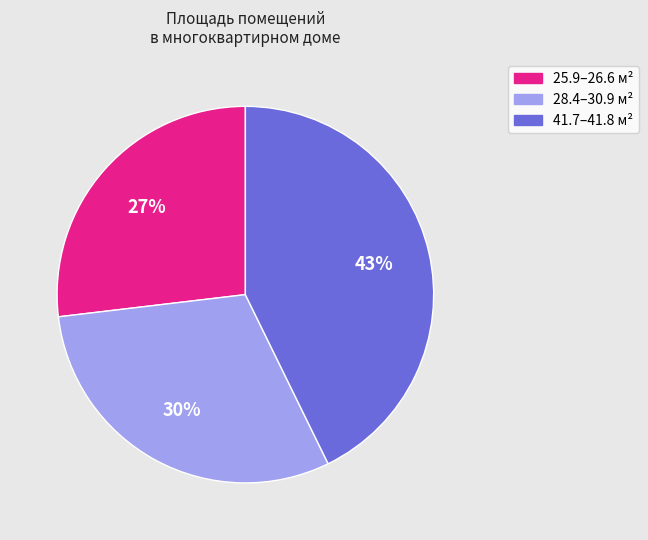

Which slice is the largest?

41.7–41.8 м²